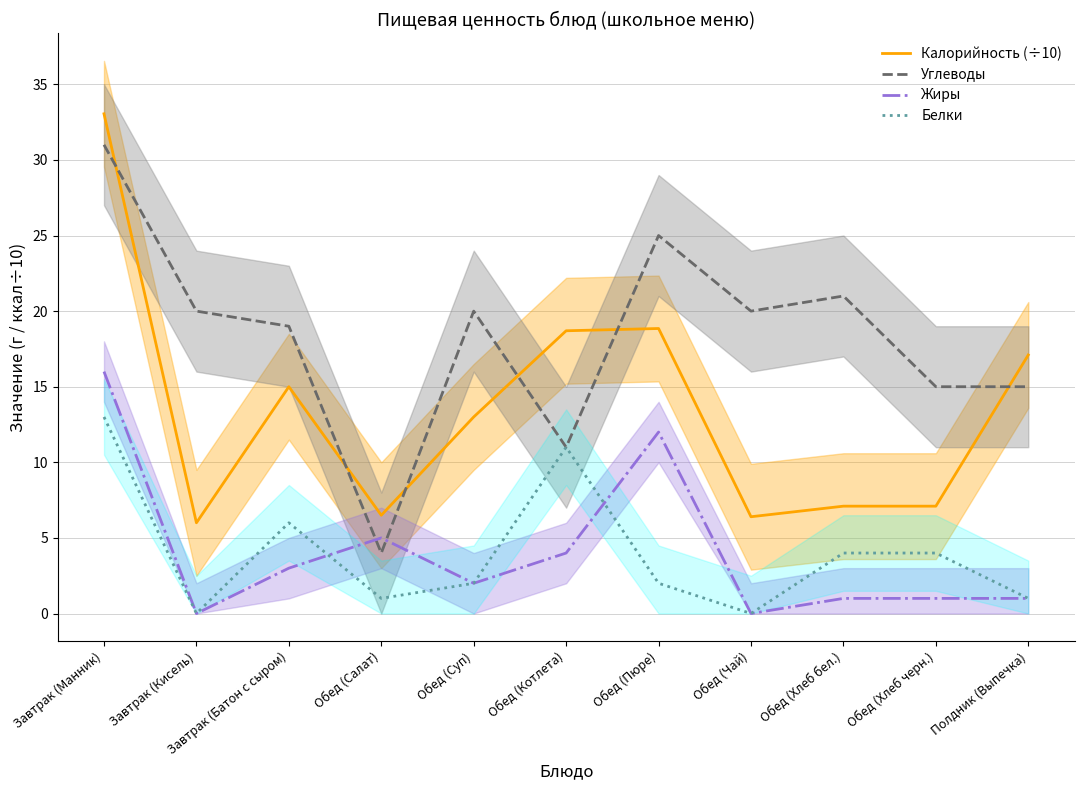

True or false: Углеводы has more than 0 interior local peaks.

True